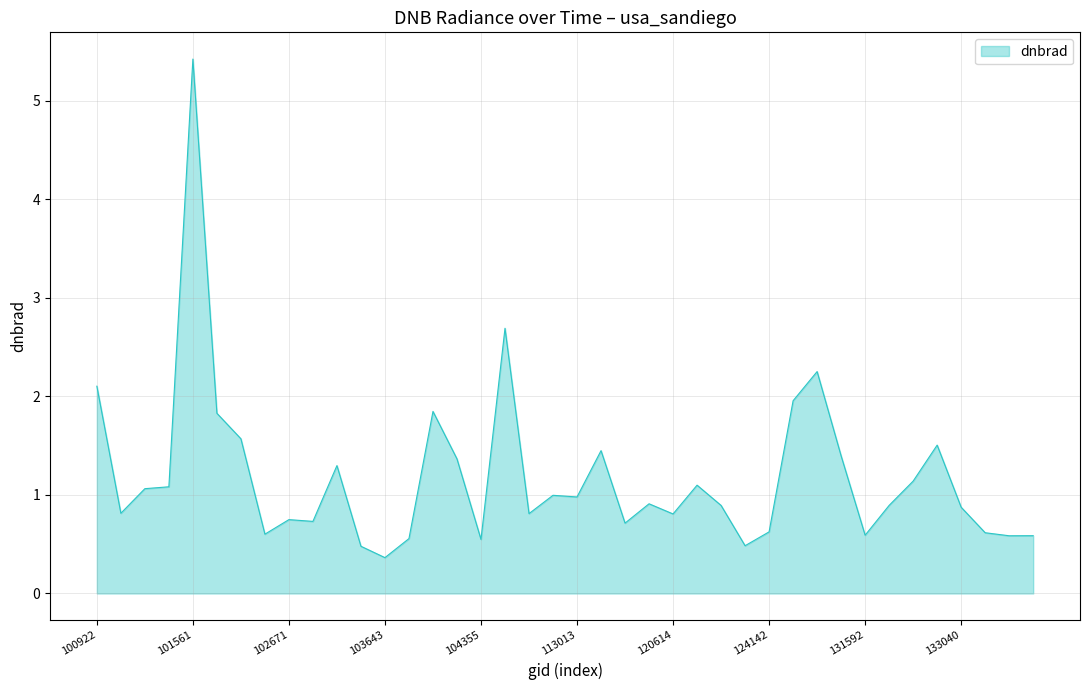

Does the chart display data point markers on the line(s)?

No